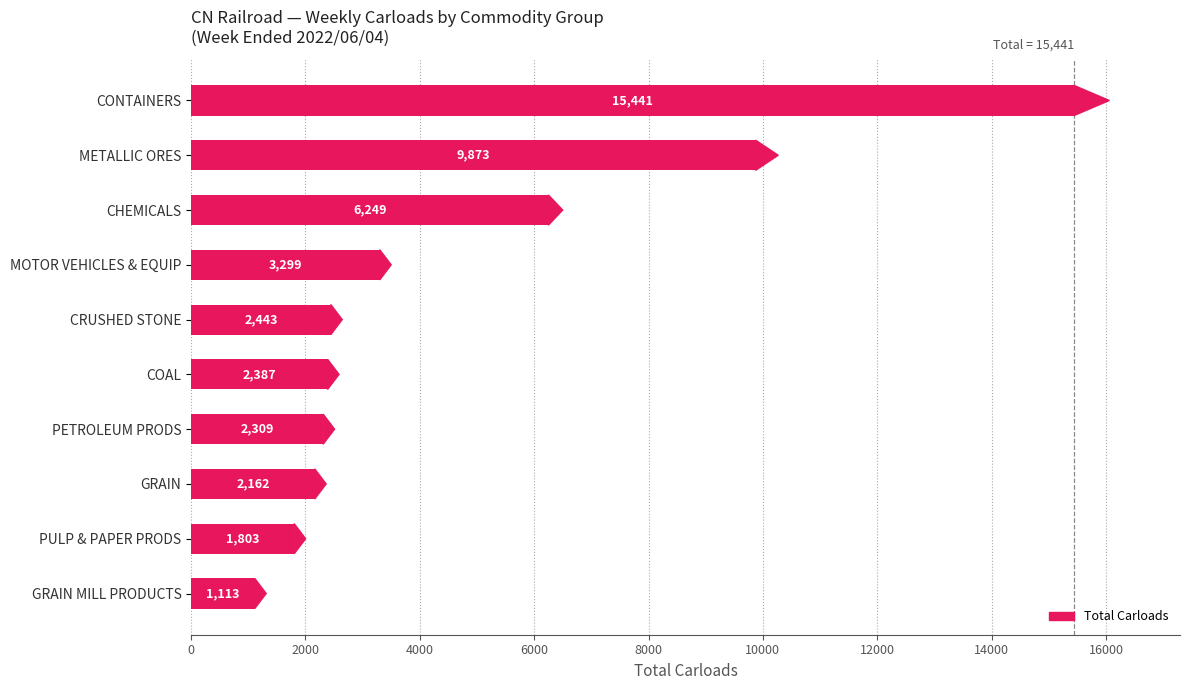

Does the chart contain any negative values?

No